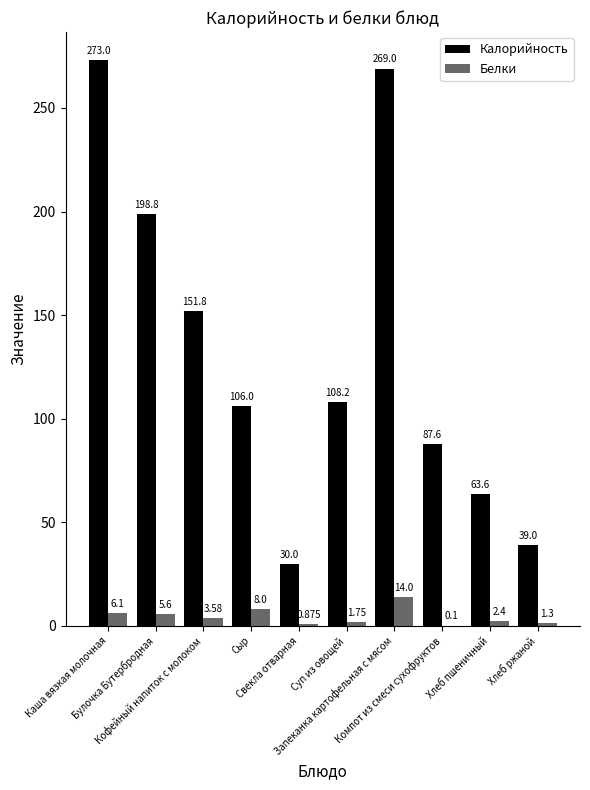

Which series has the largest total across all categories?

Калорийность